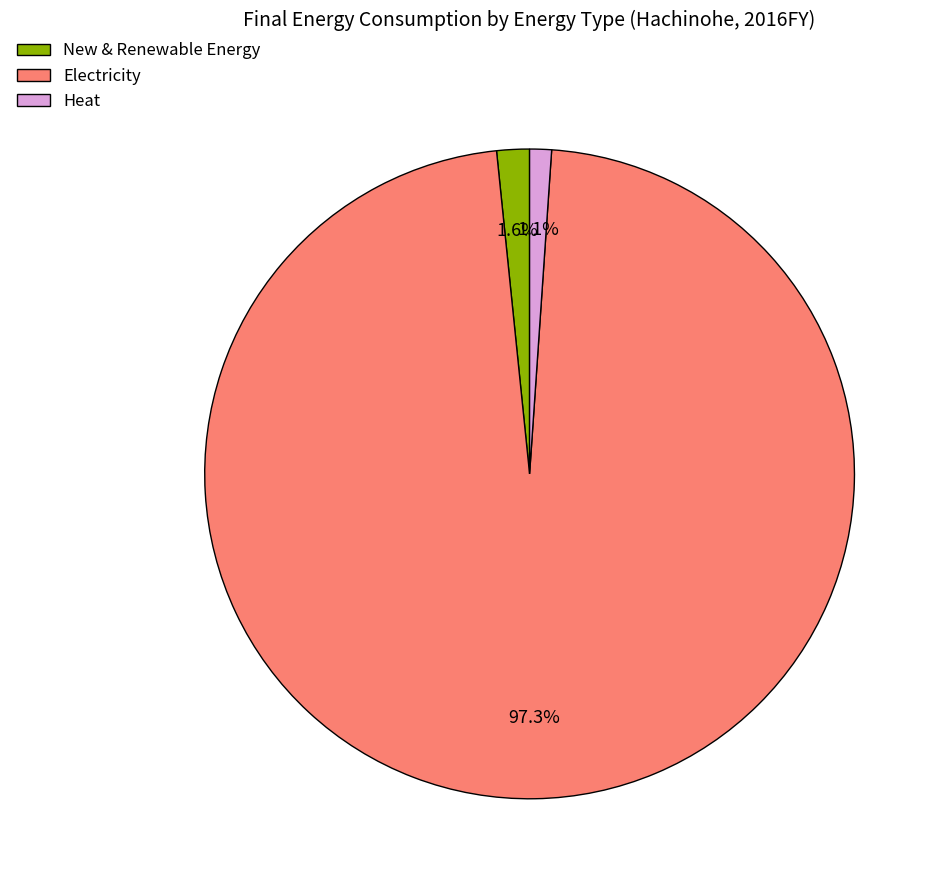

To the nearest percent, what is the combined percentage of Electricity and Heat?

98%